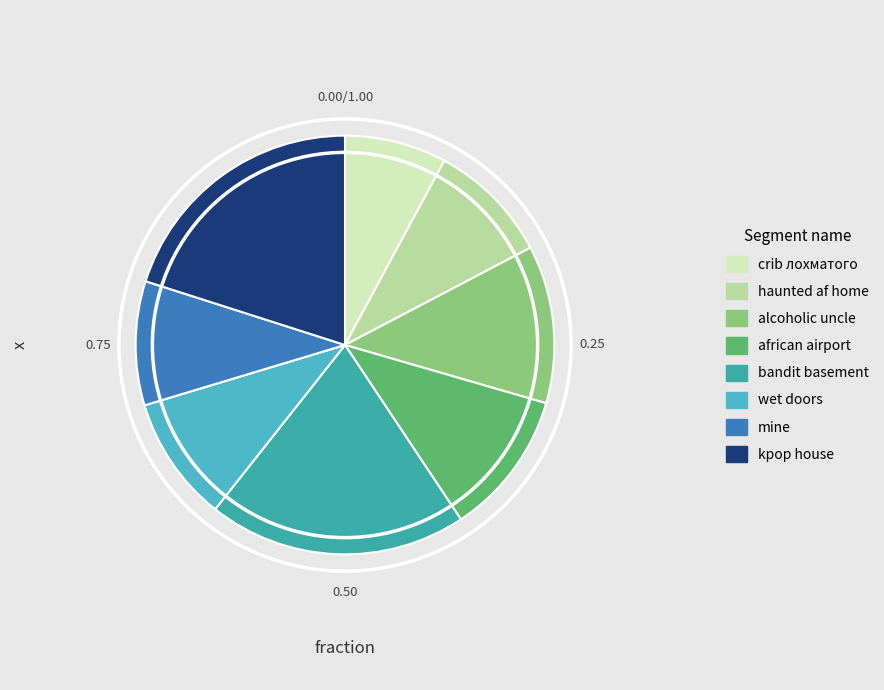

Is there a majority slice in this chart?

No